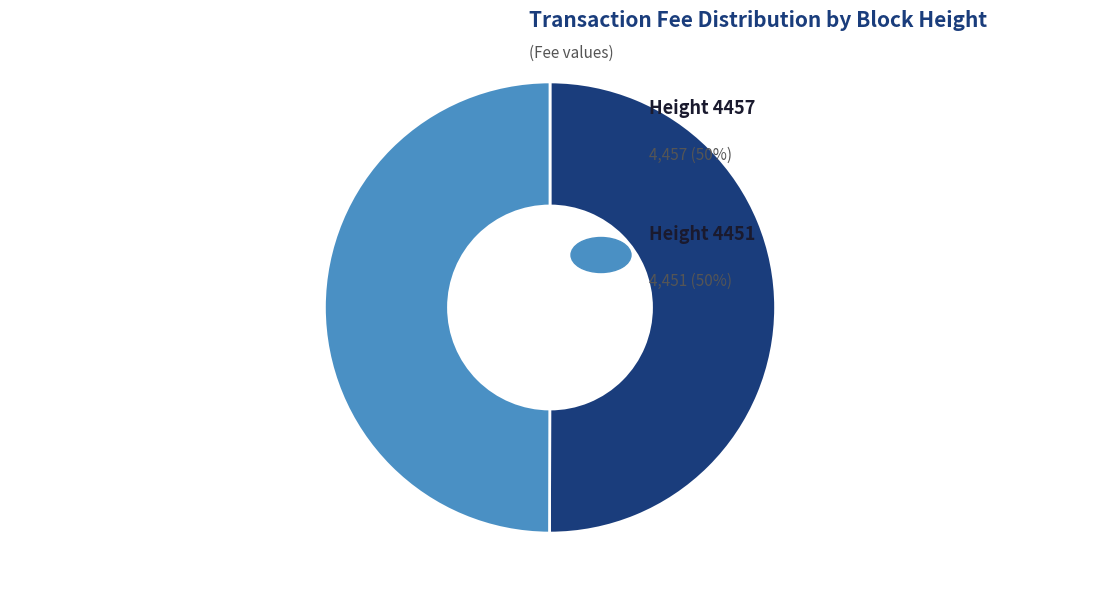

Which slice is the largest?

Height: 4457